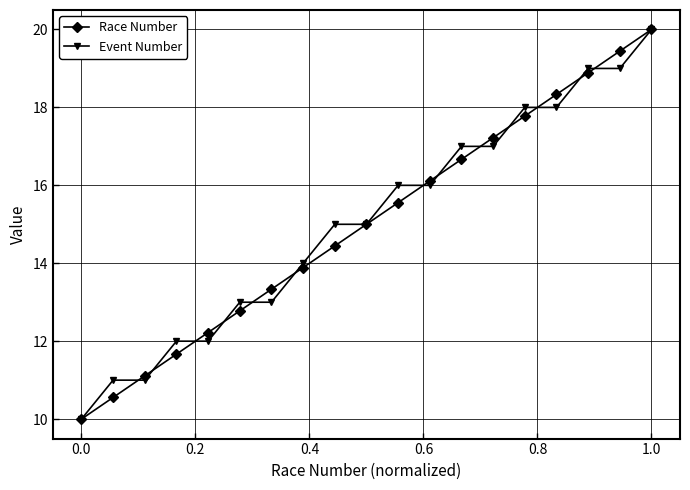

What is the value of the Race Number point at the 17th from the left?

18.9